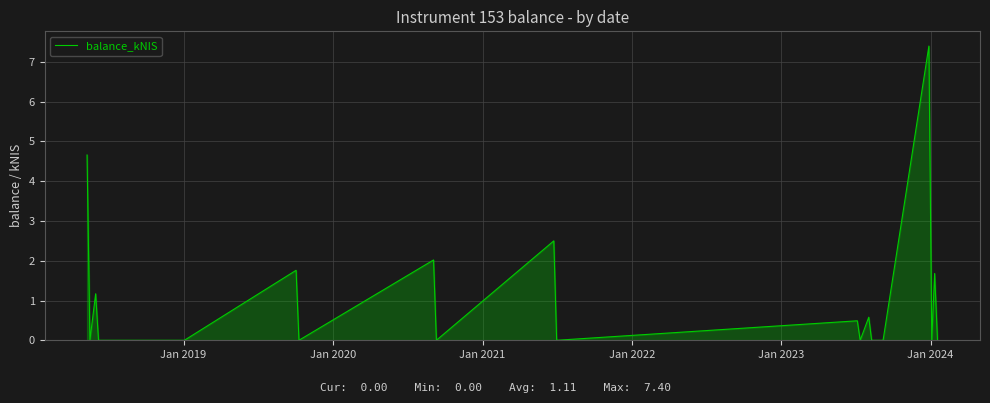

What is the sum of all values?

22.3